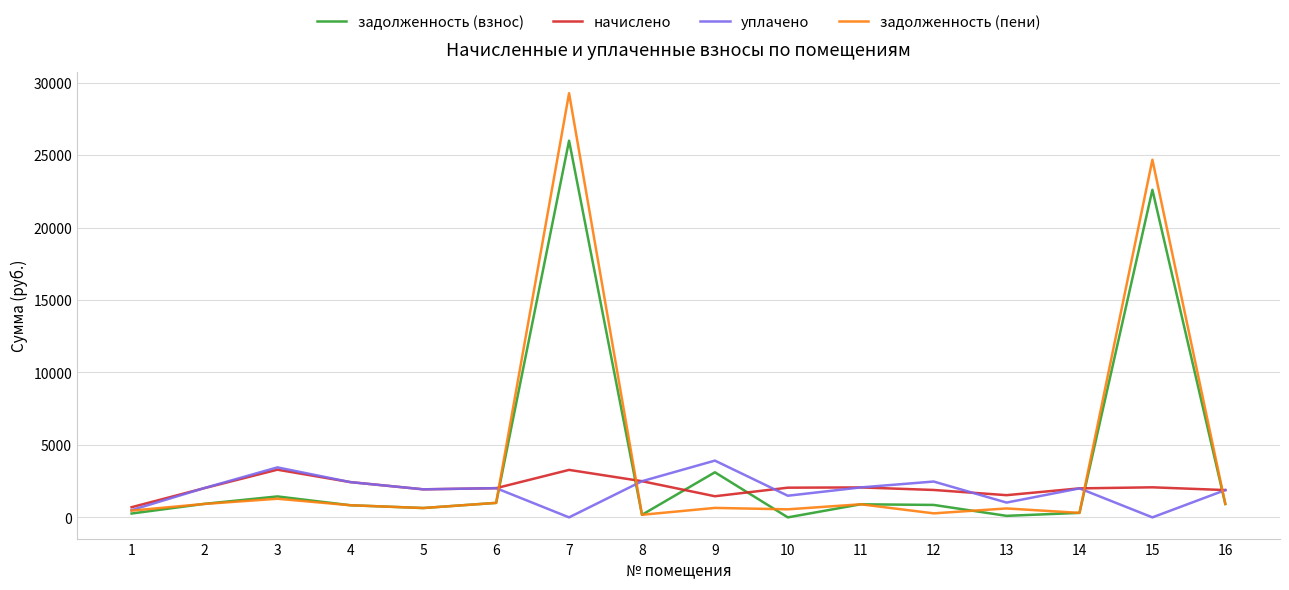

Which category has the highest value across all series?

7